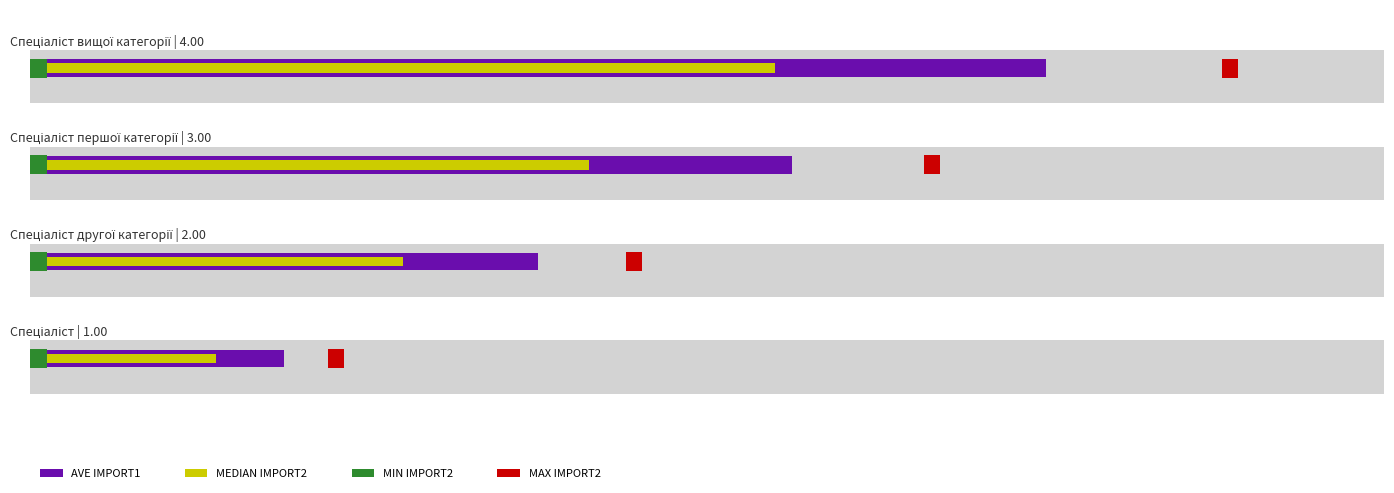

What is the approximate value of AVE IMPORT1 at 4?

5.6